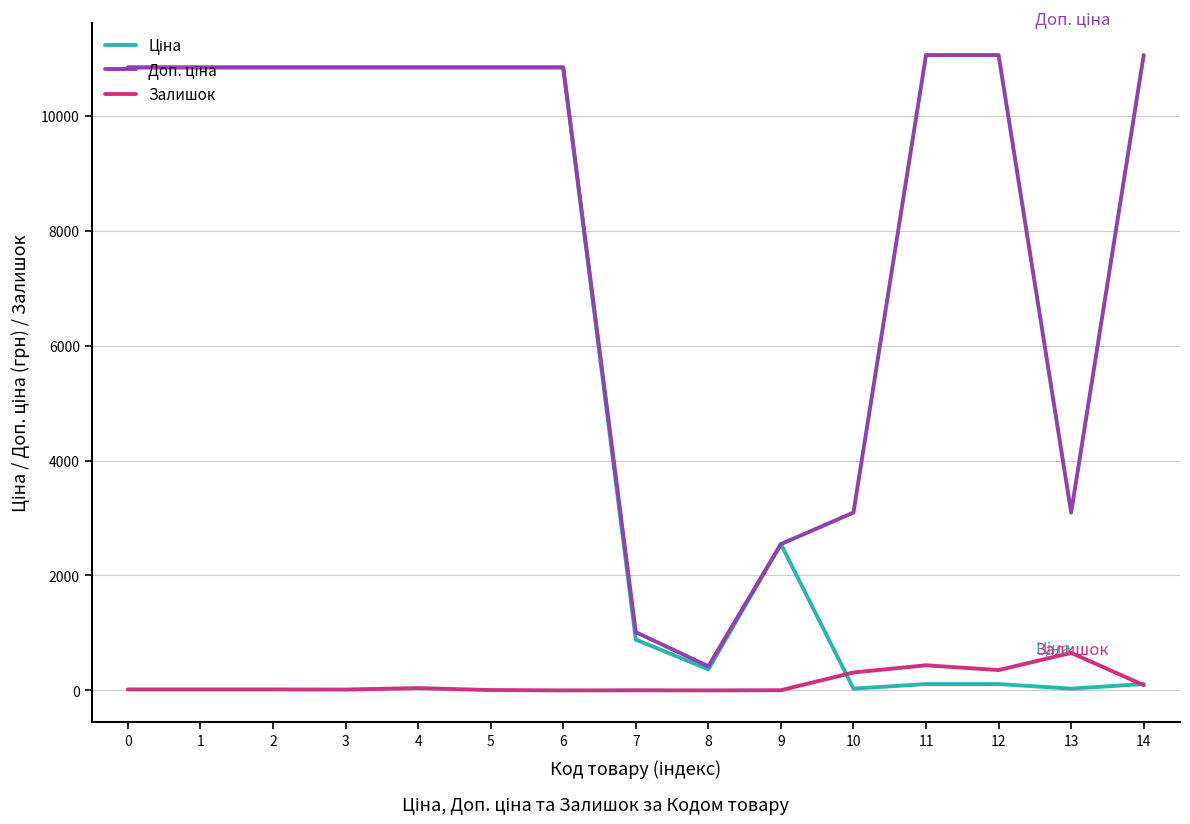

Count the number of data series in this chart.

3